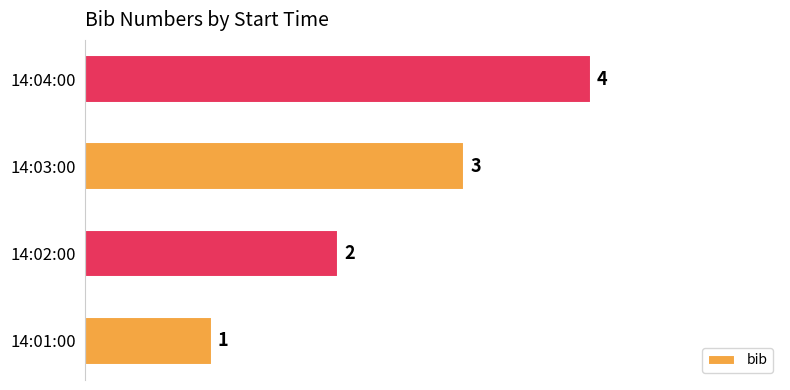

What is the greatest value displayed?

4